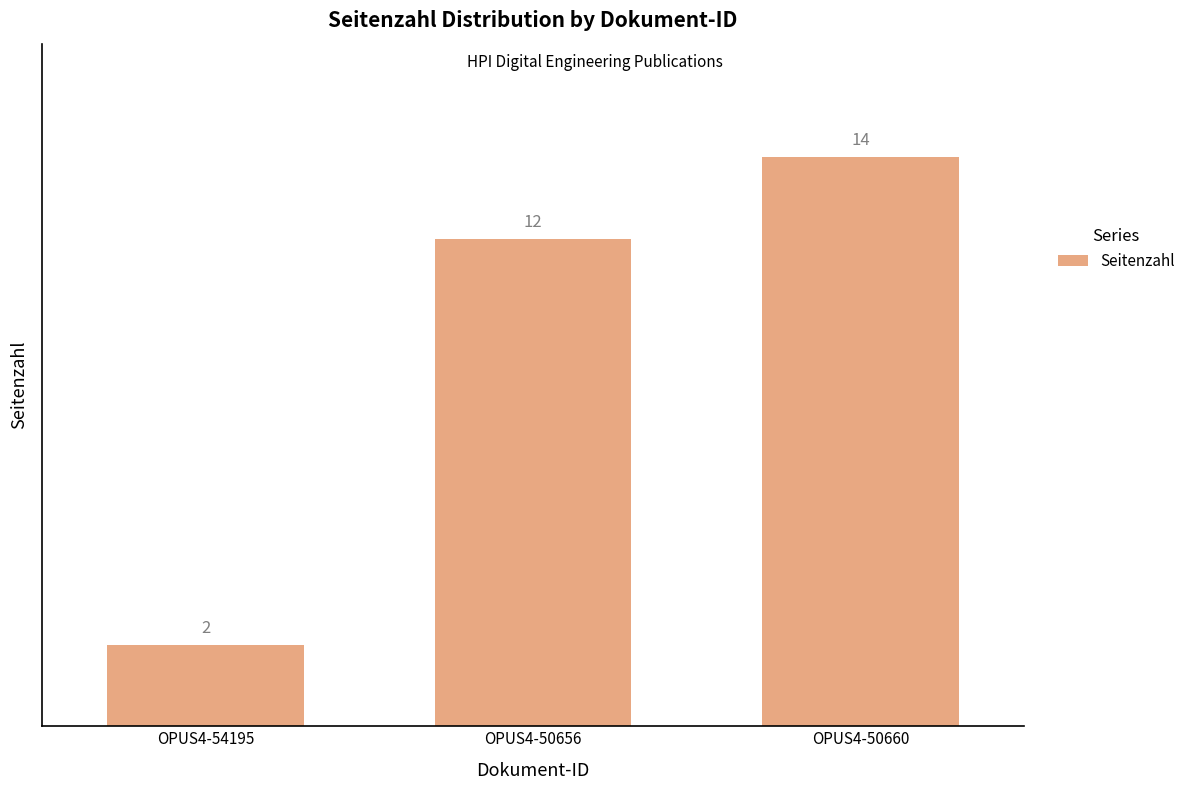

Which label corresponds to the smallest value in the chart?

OPUS4-54195